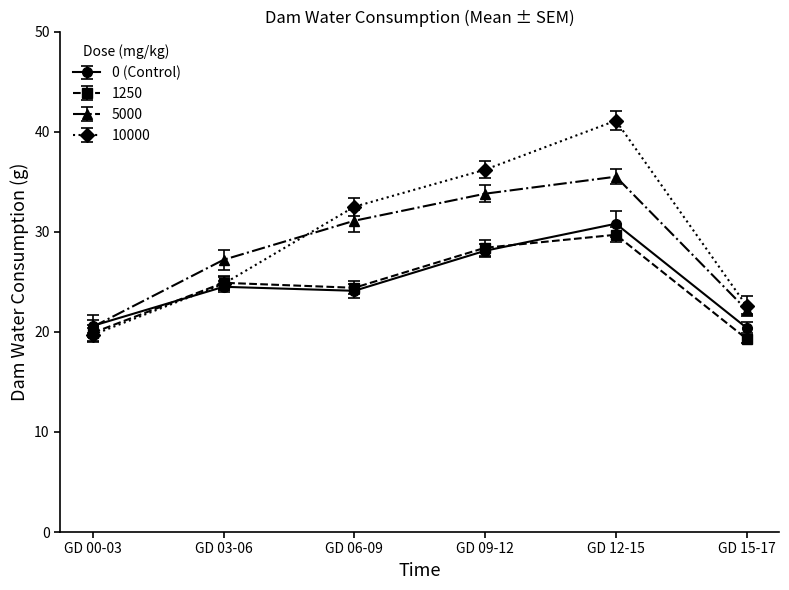

Reading left to right, transcribe all the data shown in this chart.

0 (Control): 20.6	24.5	24.1	28.1	30.8	20.4
1250: 19.9	24.9	24.4	28.4	29.7	19.3
5000: 20.5	27.2	31.1	33.8	35.5	22.2
10000: 19.7	24.8	32.5	36.2	41.1	22.6